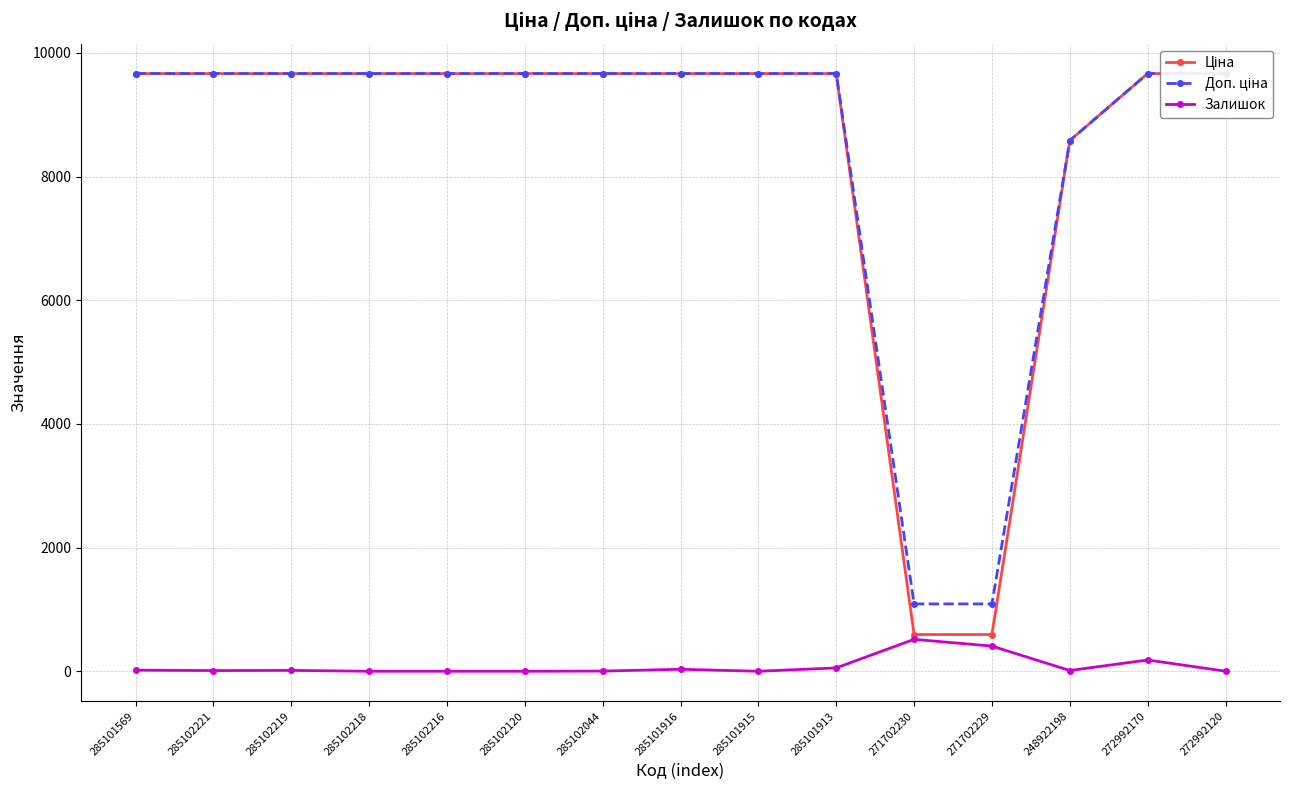

True or false: Доп. ціна and Ціна intersect in this chart.

False